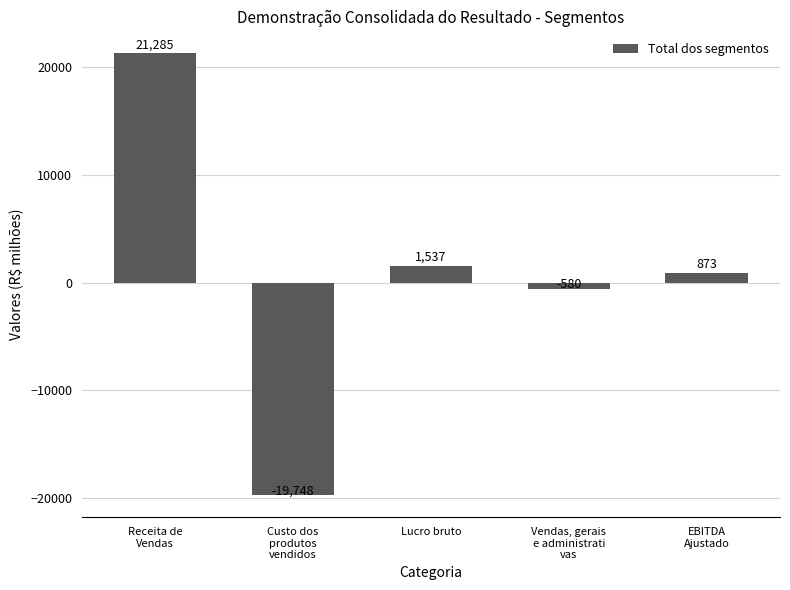

Where is the data nearest to the value 768?

EBITDA
Ajustado